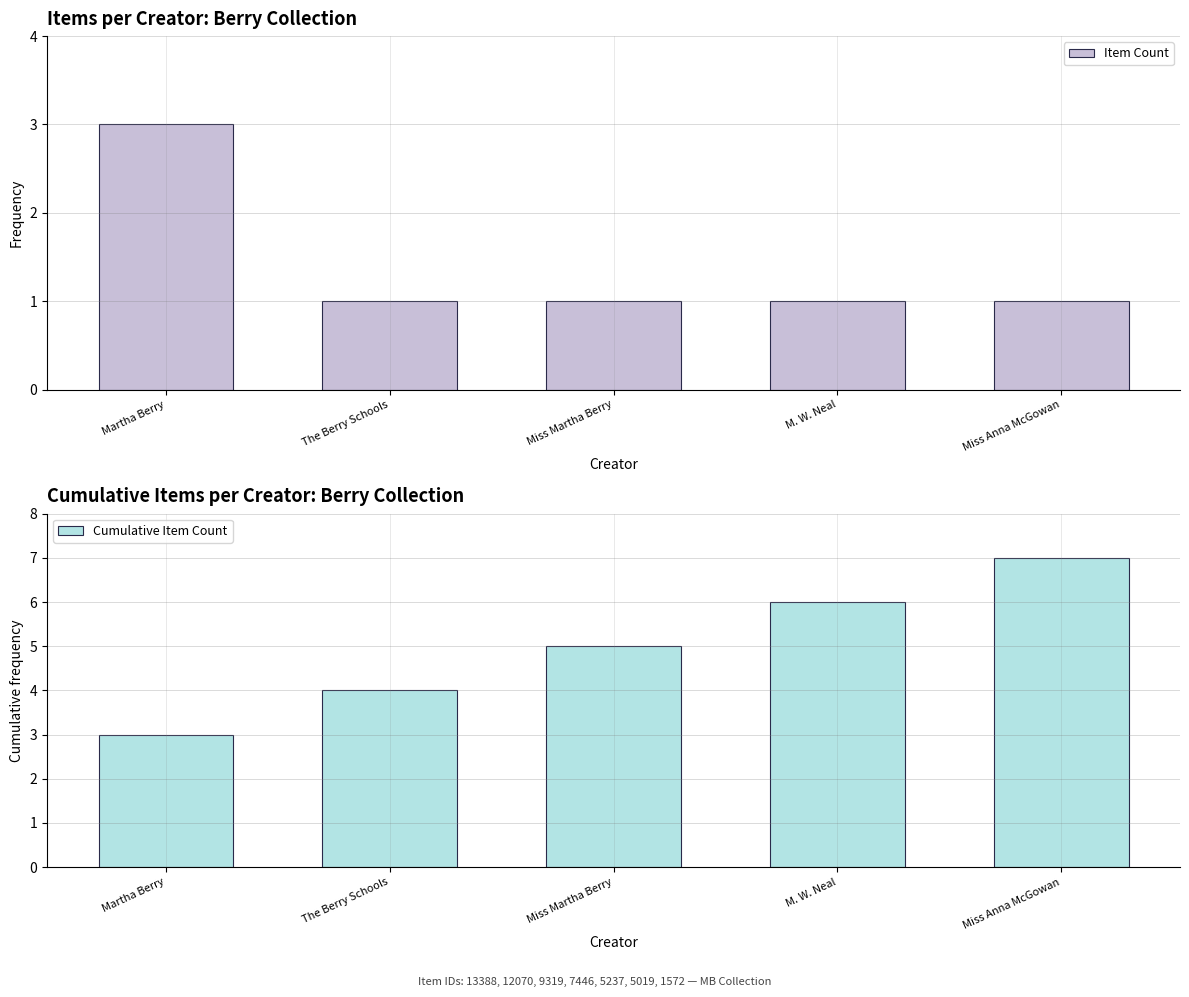

Which series has the largest range (max minus min)?

Cumulative Item Count